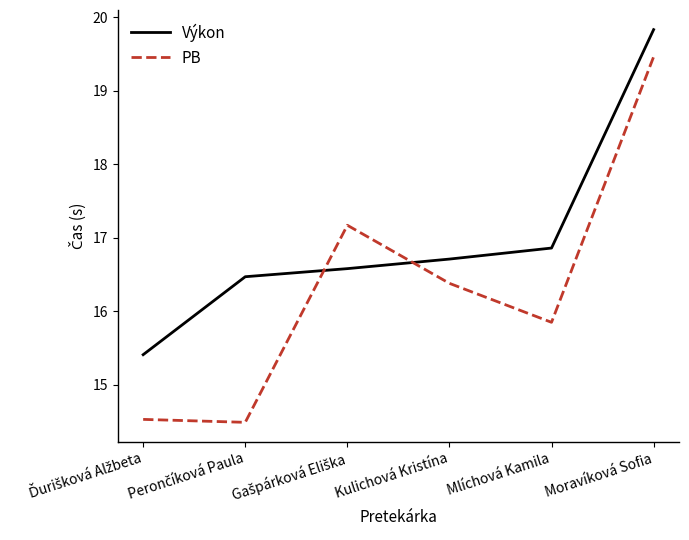

The Výkon series shows 16.7 at Kulichová Kristína. True or false?

True